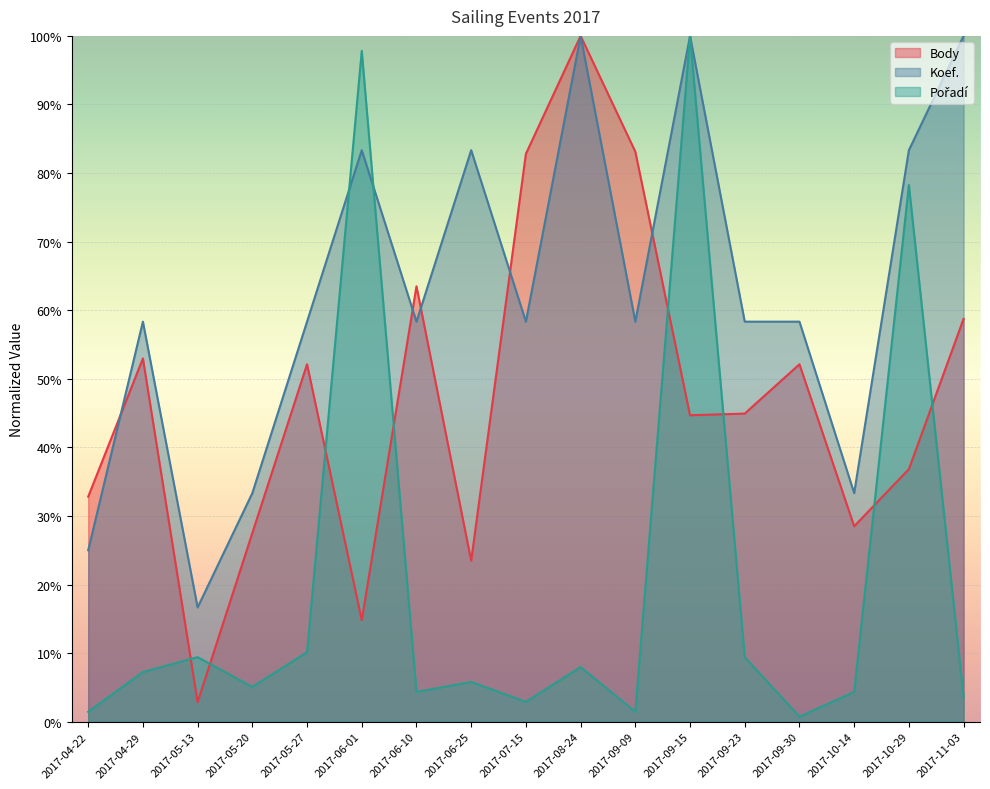

What is the value of the Pořadí point at the 11th from the left?

1.4